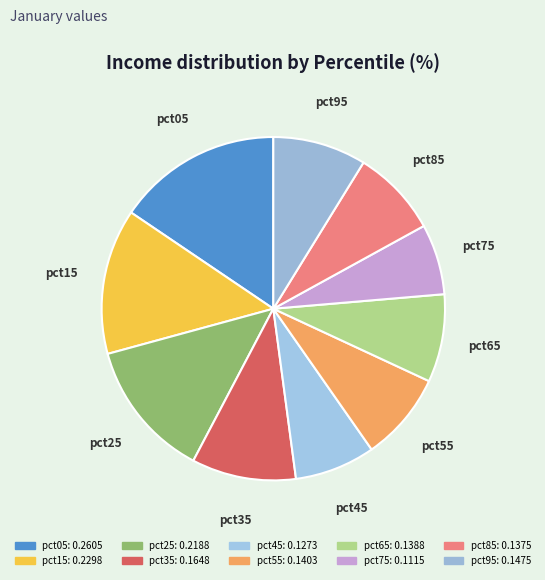

Count the number of slices in the pie.

10